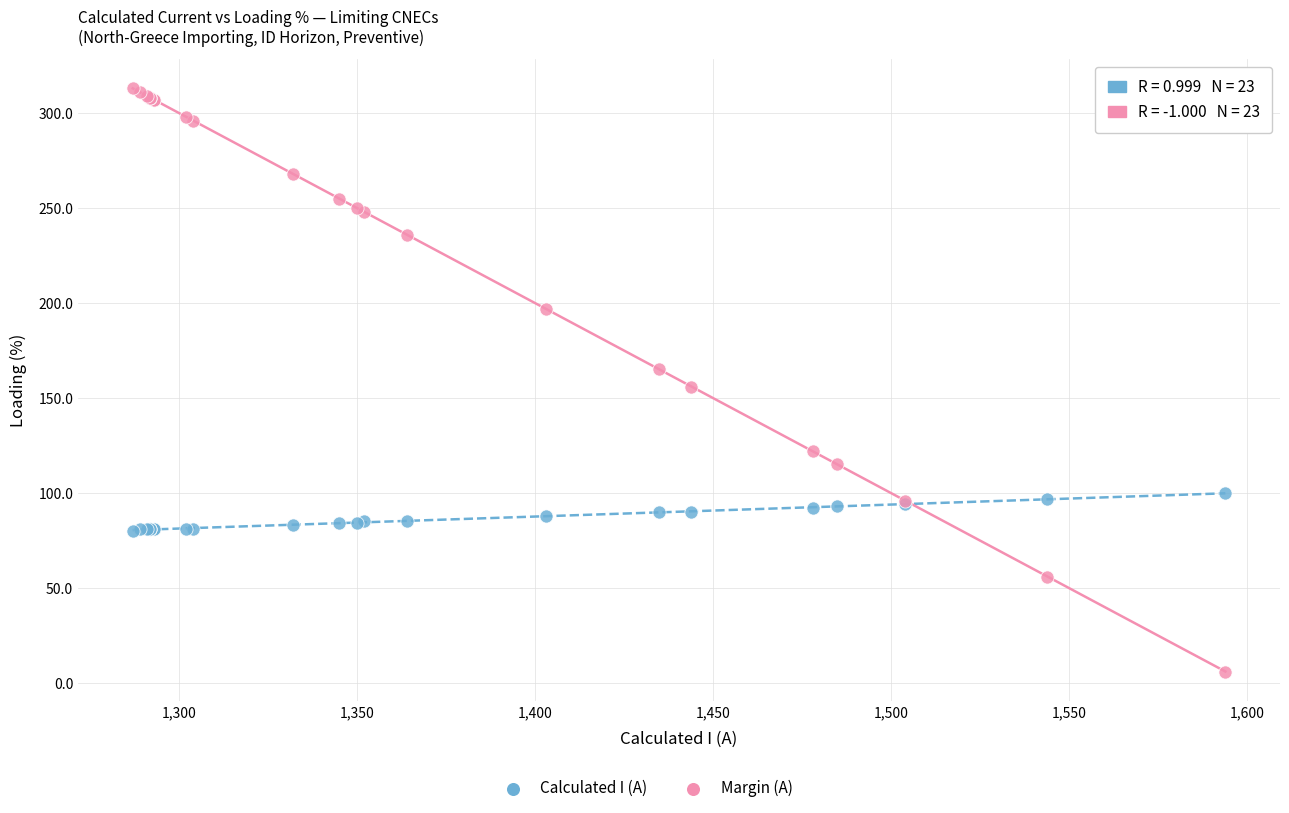

Which series contains the highest Y value?

Margin (A)